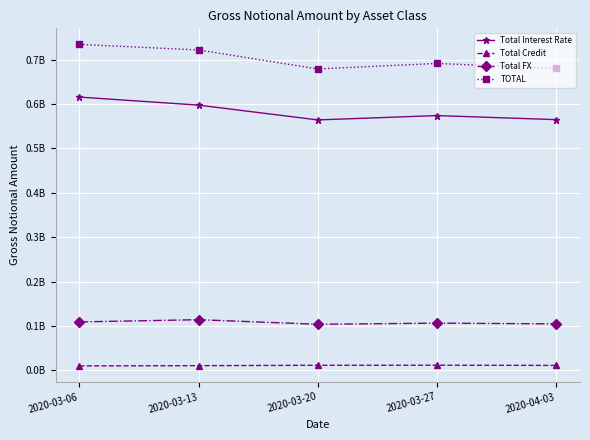

List the series in order of their peak value, highest first.

TOTAL, Total Interest Rate, Total FX, Total Credit